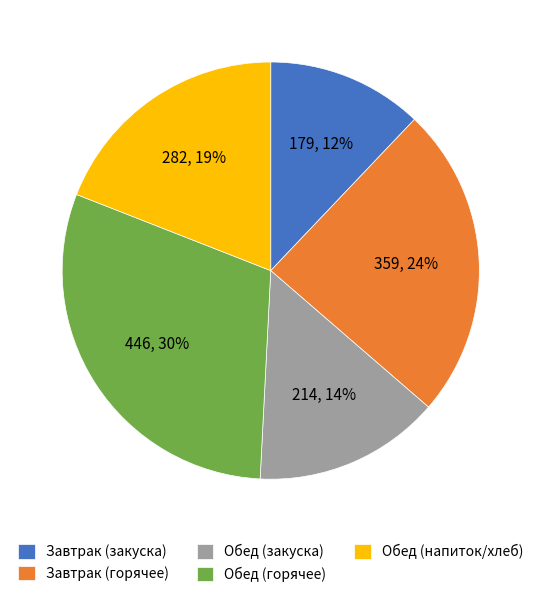

How many slices are in this pie chart?

5